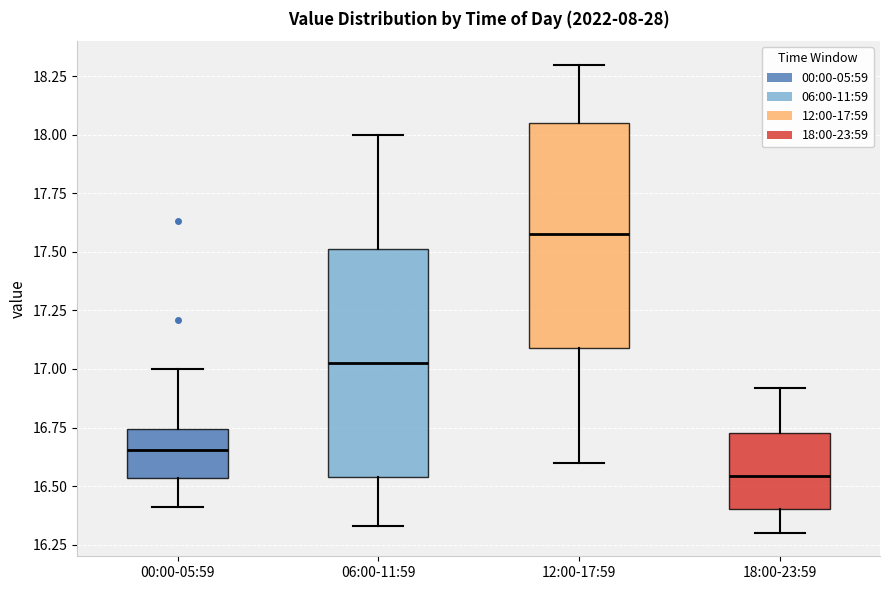

Which box has the highest median line?

12:00-17:59